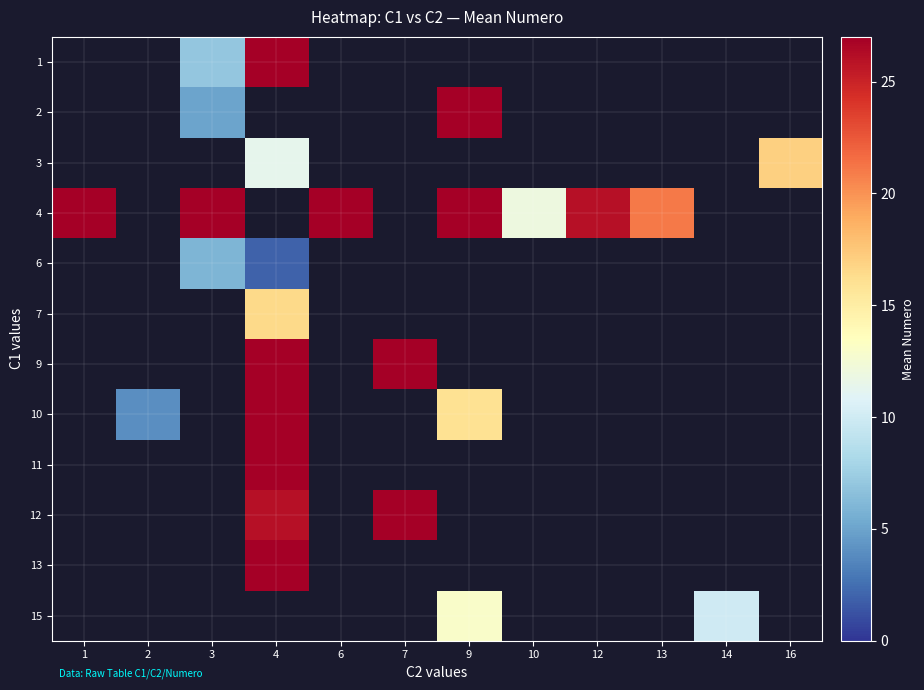

Is the value of 1 at 1 greater than the value of 3 at 14?

No